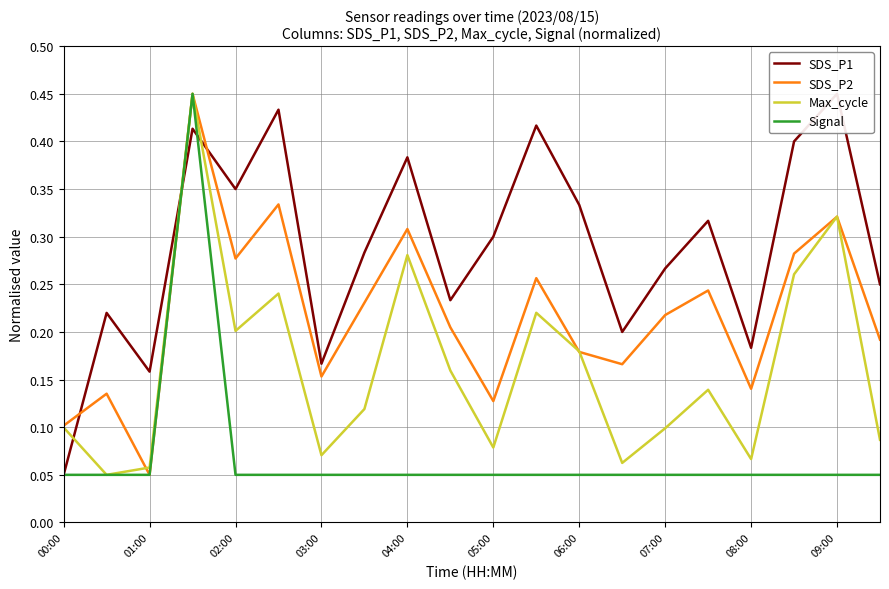

Which series changed the most between 07:00 and 14?

Max_cycle